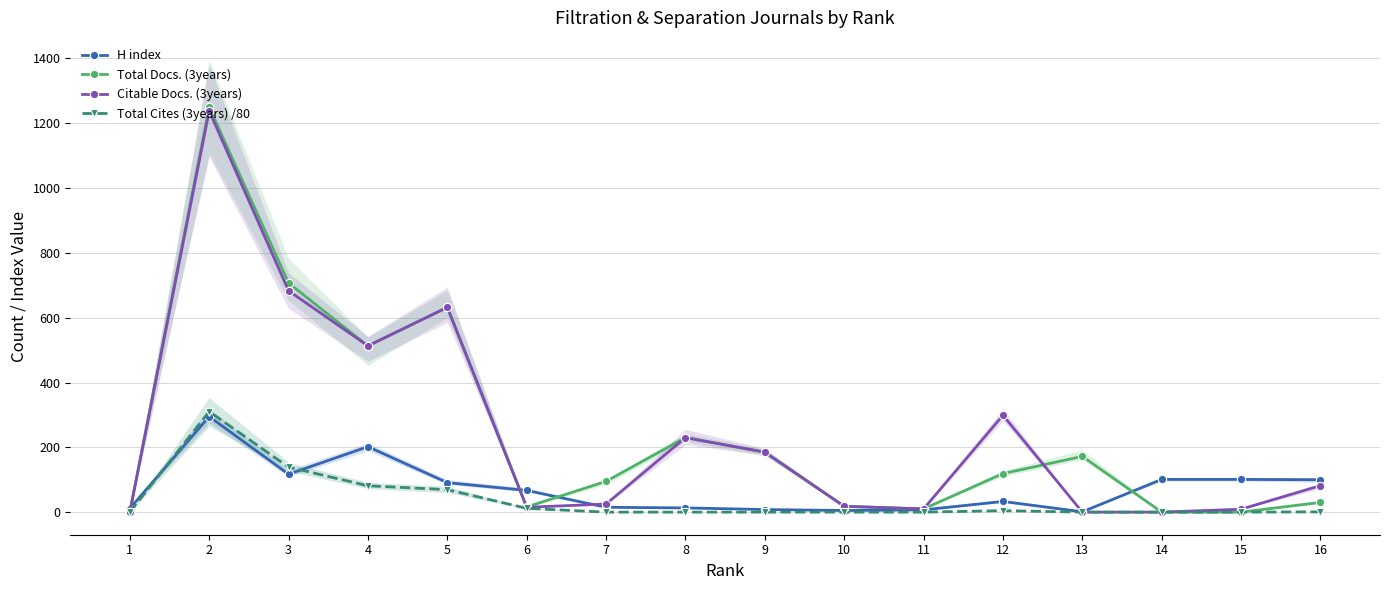

The Total Docs. (3years) series shows 102.3 at 13. True or false?

False